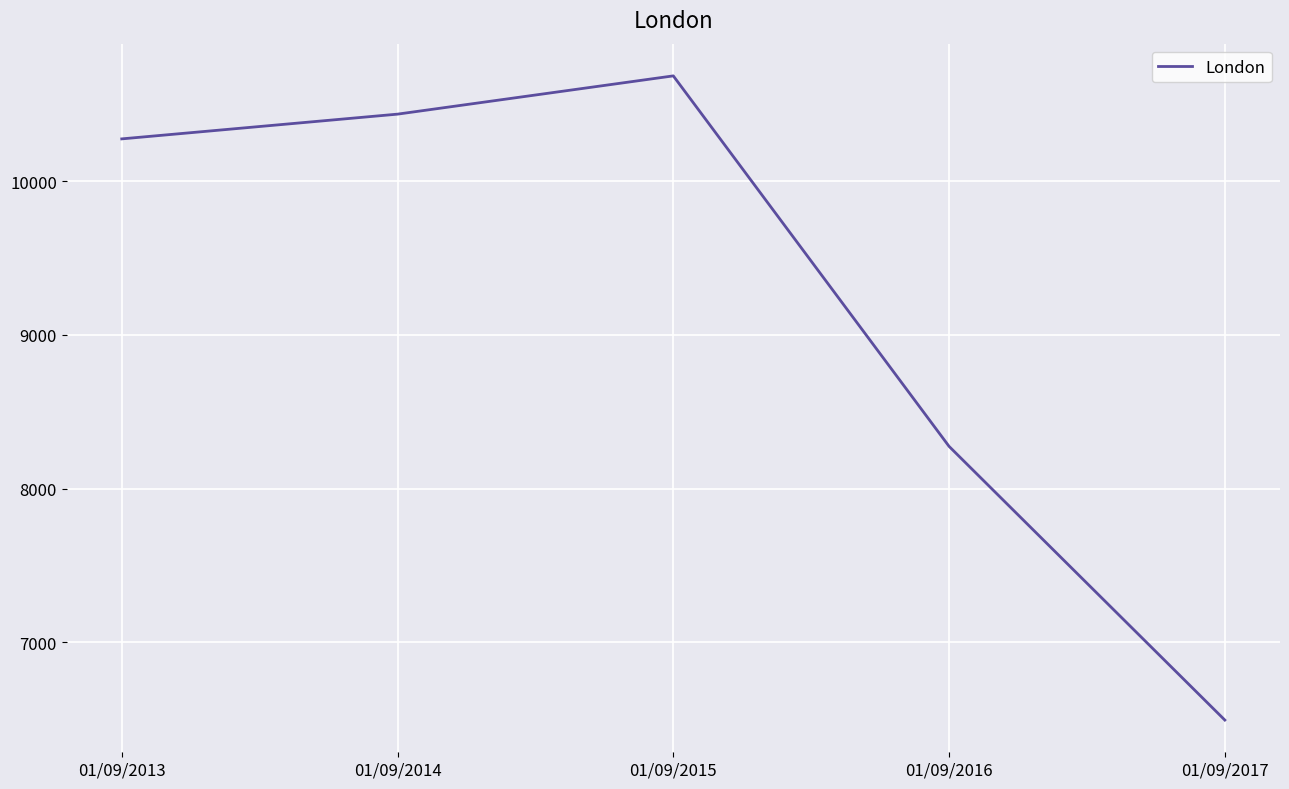

Which has a higher value, 01/09/2015 or 01/09/2017?

01/09/2015